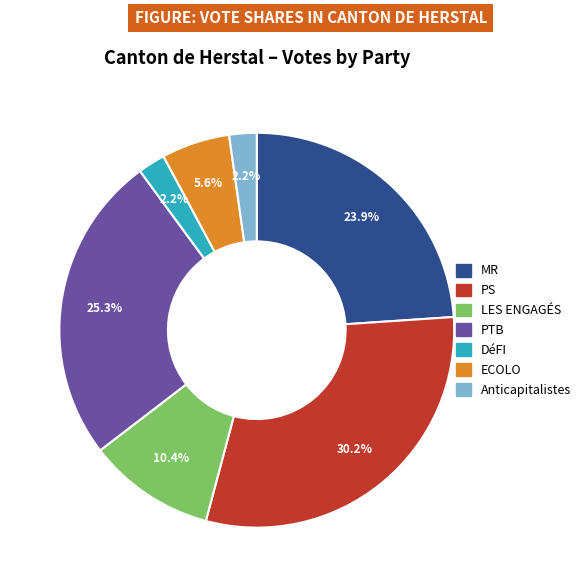

What is the largest slice in the pie chart?

PS